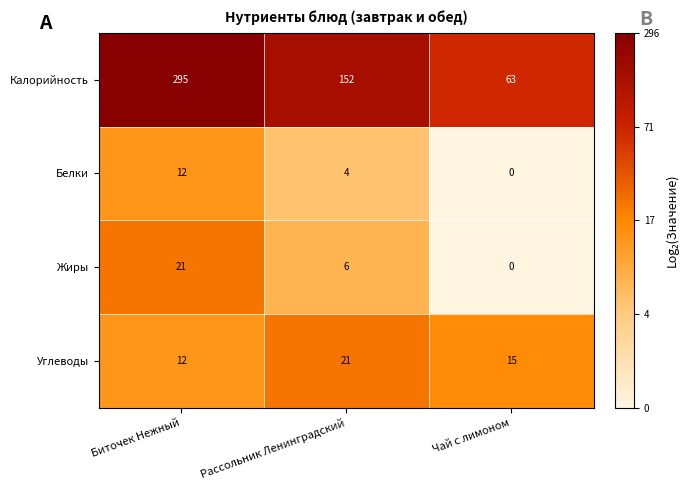

At how many categories does at least one series exceed 3?

3